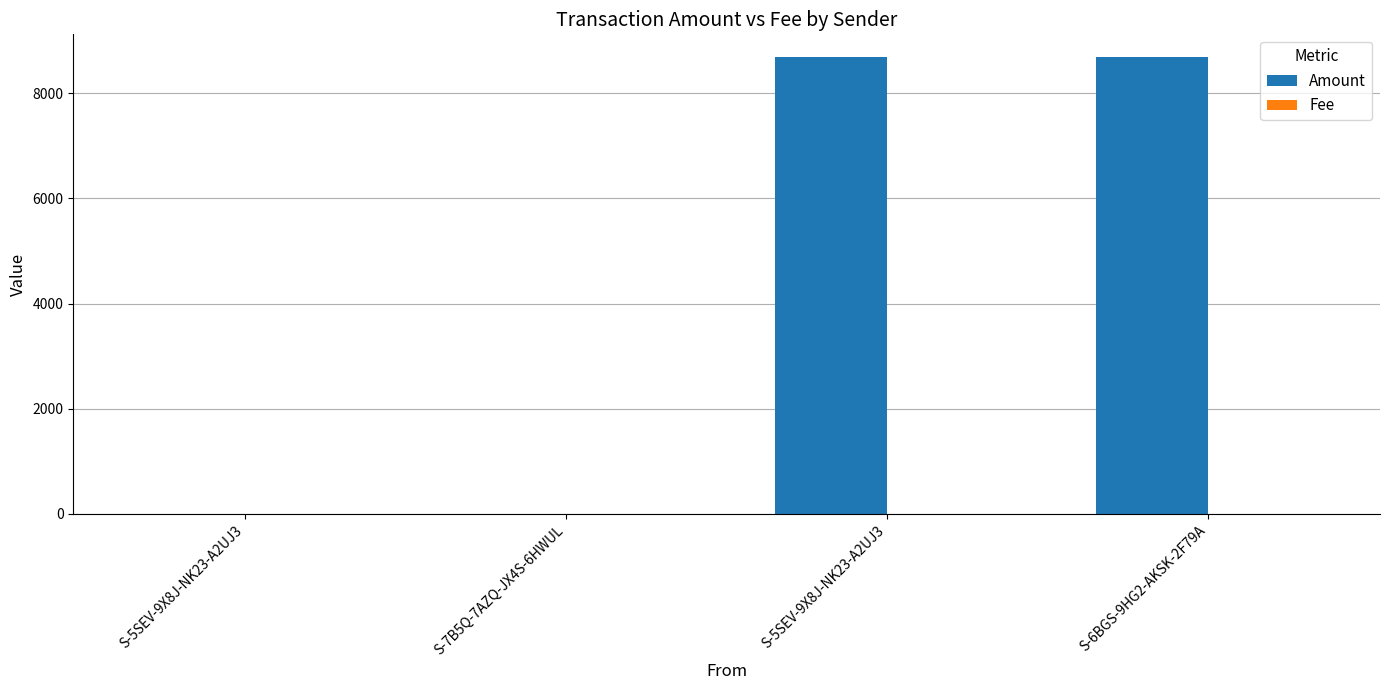

Rank the series by their maximum value, from lowest to highest.

Fee, Amount